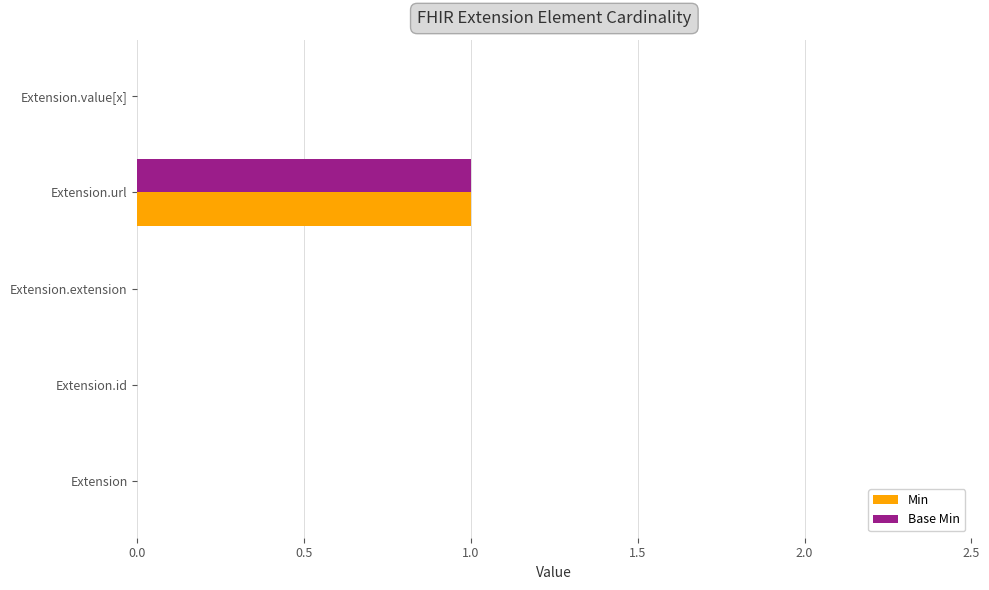

At which category is the sum across all series the highest?

Extension.url